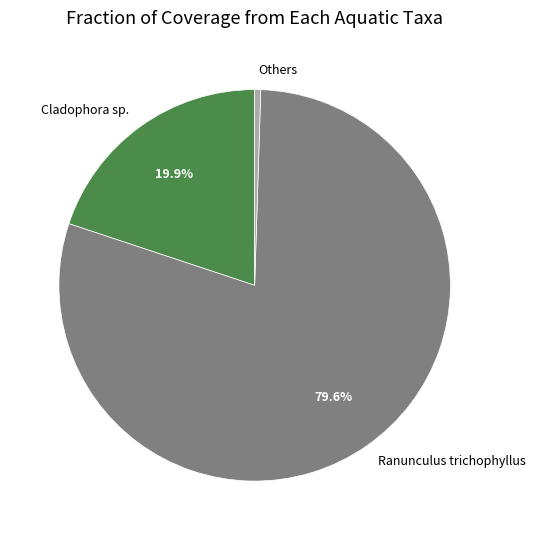

How many segments does this pie chart have?

3